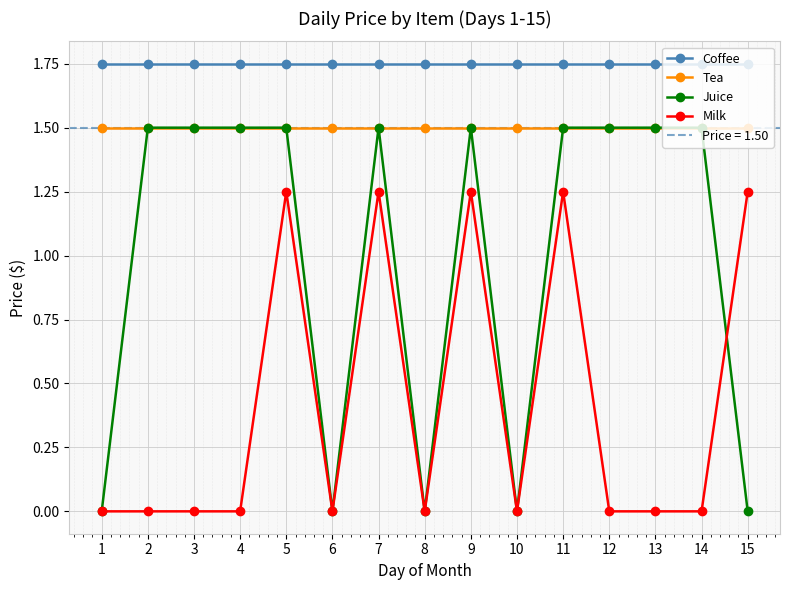

Reading left to right, extract all data points from this chart.

Coffee: 1.8	1.8	1.8	1.8	1.8	1.8	1.8	1.8	1.8	1.8	1.8	1.8	1.8	1.8	1.8
Tea: 1.5	1.5	1.5	1.5	1.5	1.5	1.5	1.5	1.5	1.5	1.5	1.5	1.5	1.5	1.5
Juice: 0.0	1.5	1.5	1.5	1.5	0.0	1.5	0.0	1.5	0.0	1.5	1.5	1.5	1.5	0.0
Milk: 0.0	0.0	0.0	0.0	1.2	0.0	1.2	0.0	1.2	0.0	1.2	0.0	0.0	0.0	1.2